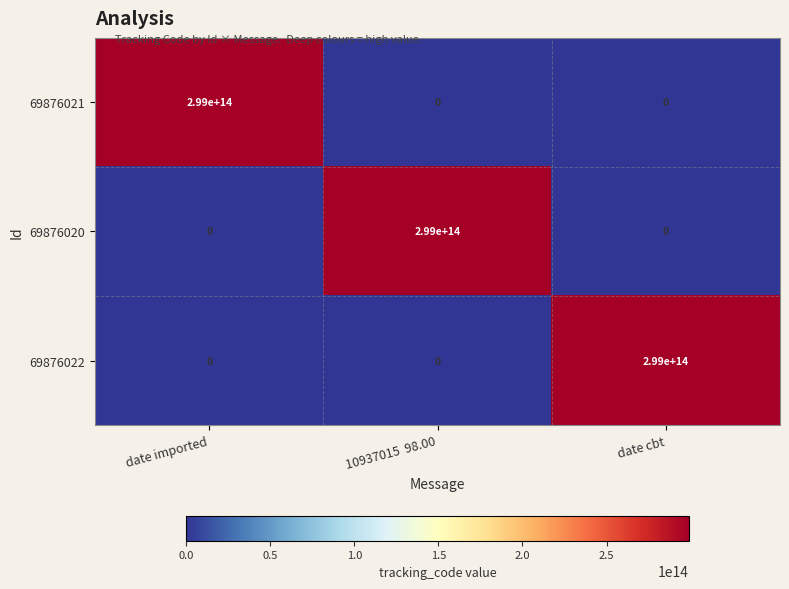

At how many categories does at least one series exceed 107290803360733?

3